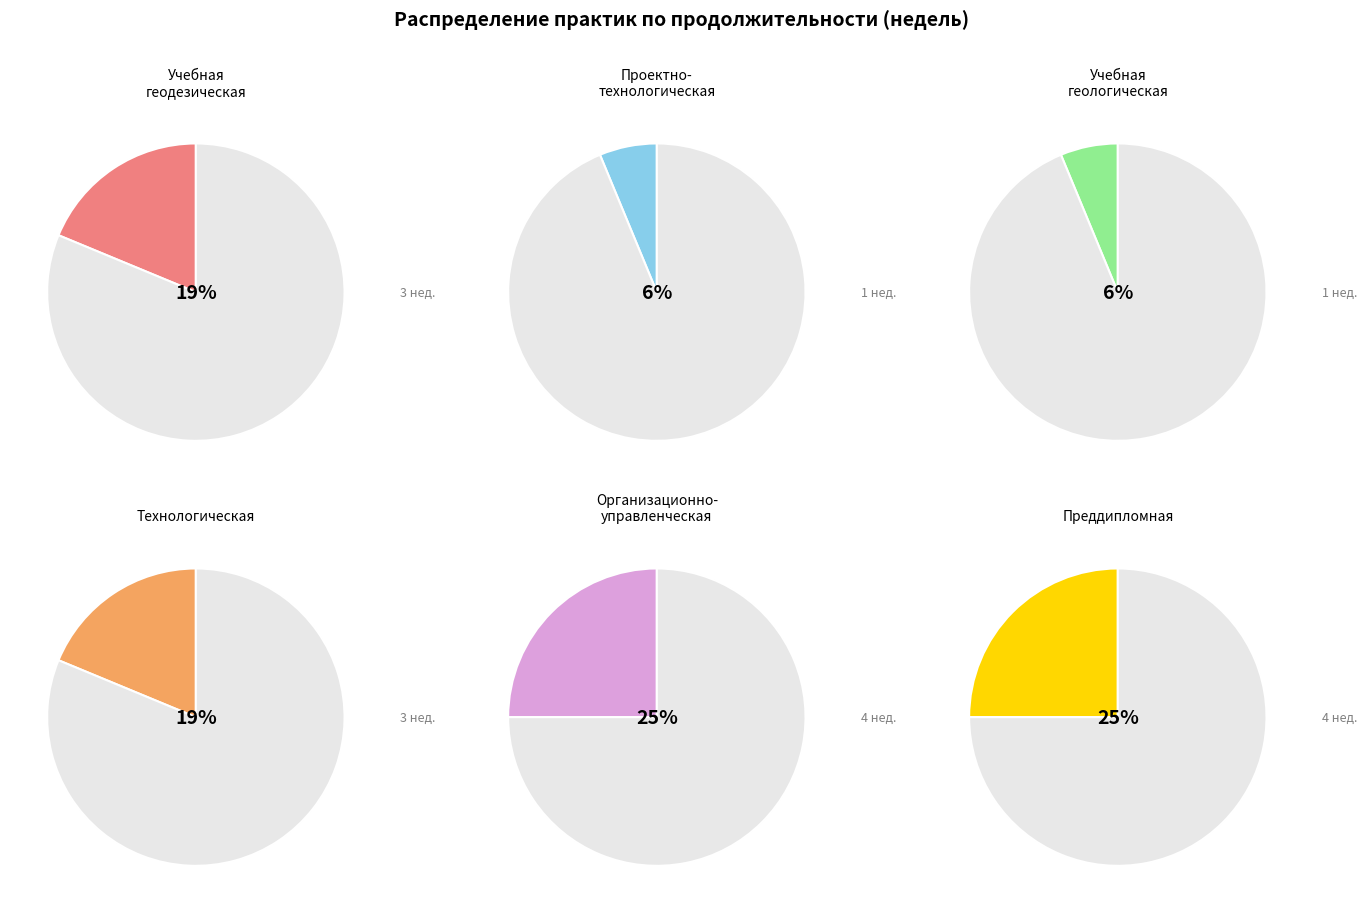

To the nearest percent, what percentage of the pie is Проектно-технологическая практика?

6%